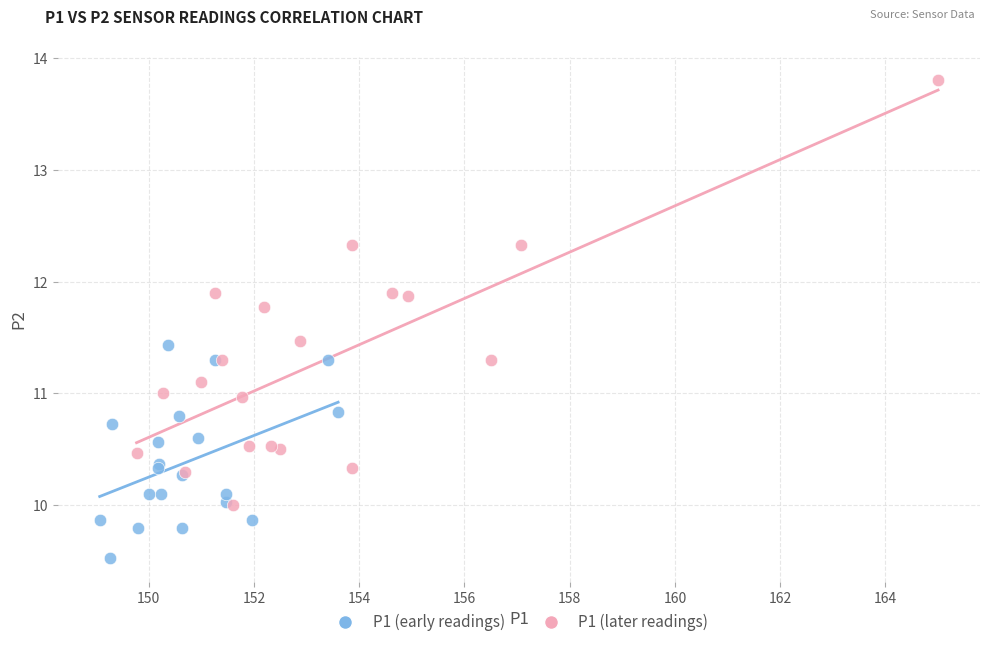

Which series has the widest spread of Y values?

P1 (later readings)